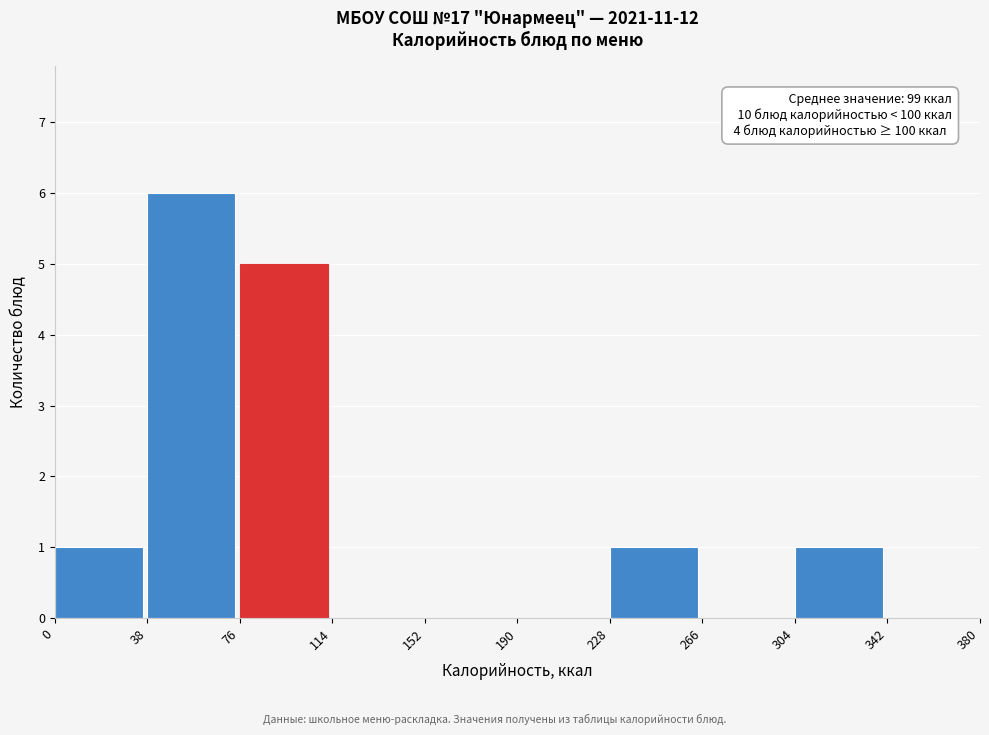

Which range on the x-axis has the tallest bar?

38 to 76